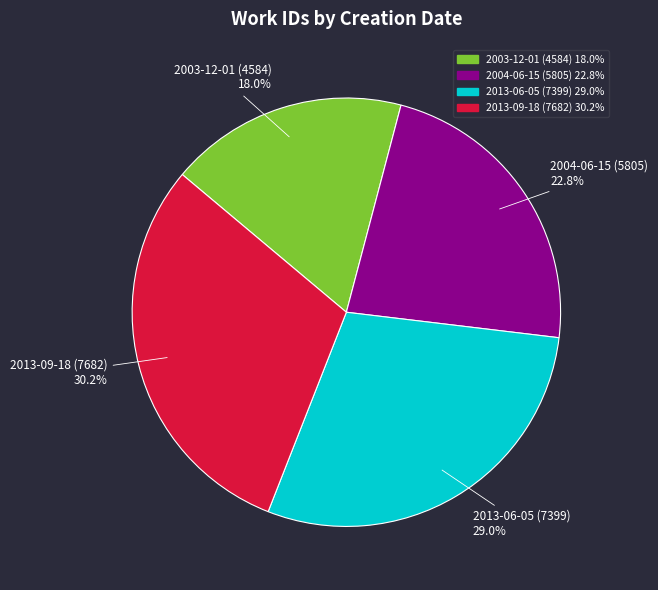

How many slices are in this pie chart?

4